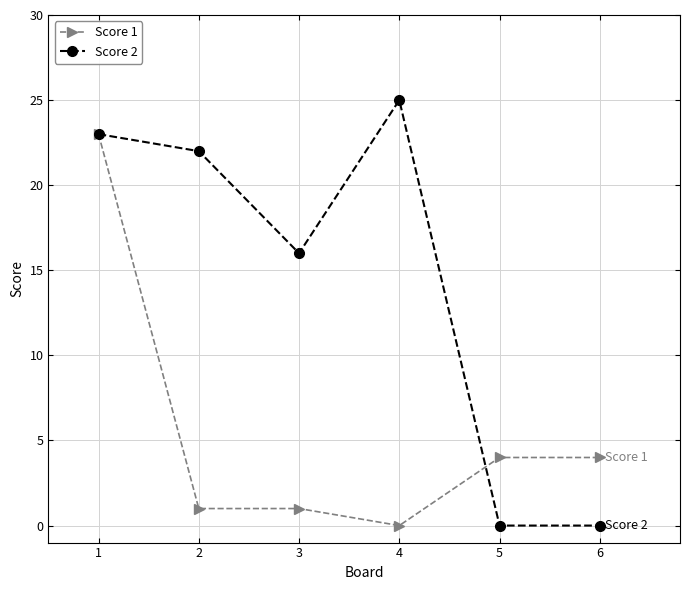

What is the difference between the second highest and minimum values in the Score 2 series?

23